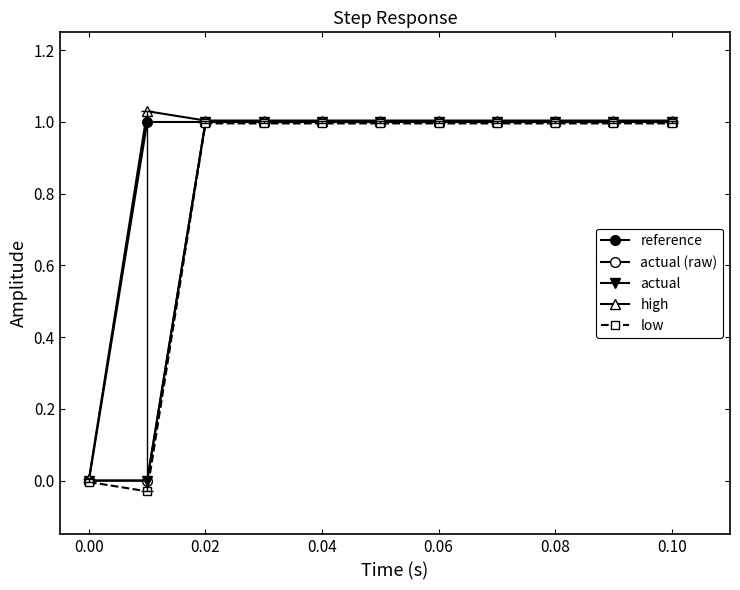

Does the chart have visible grid lines?

No